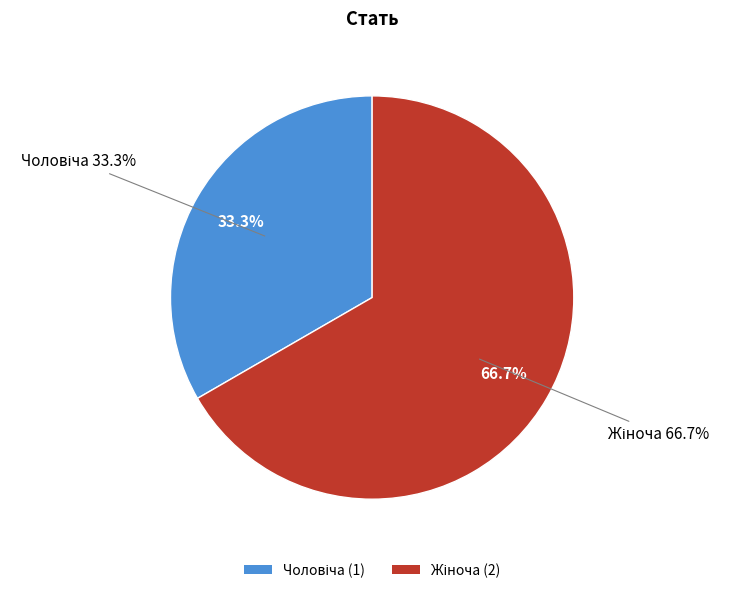

Combined, do Жіноча and Чоловіча account for over 50%?

Yes